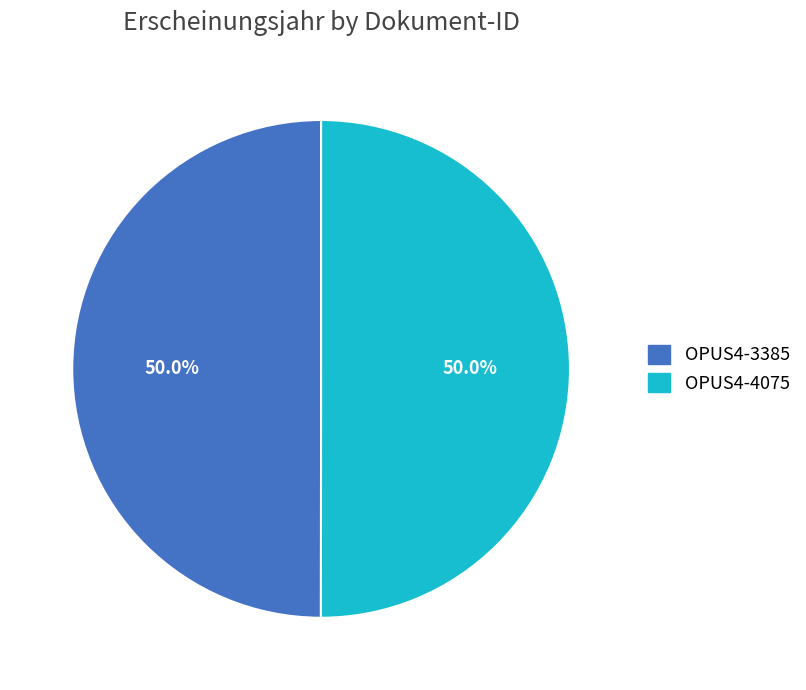

Is it true that OPUS4-3385 is 50% of the pie?

True